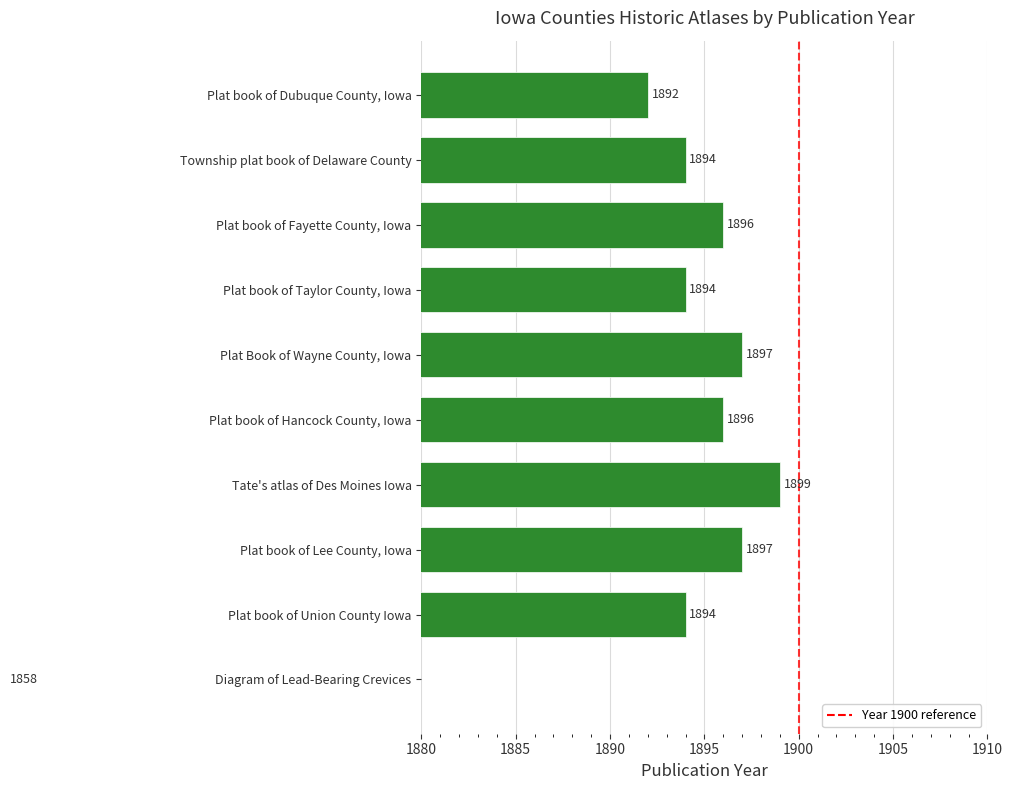

What is the difference between the maximum and second lowest values?

7